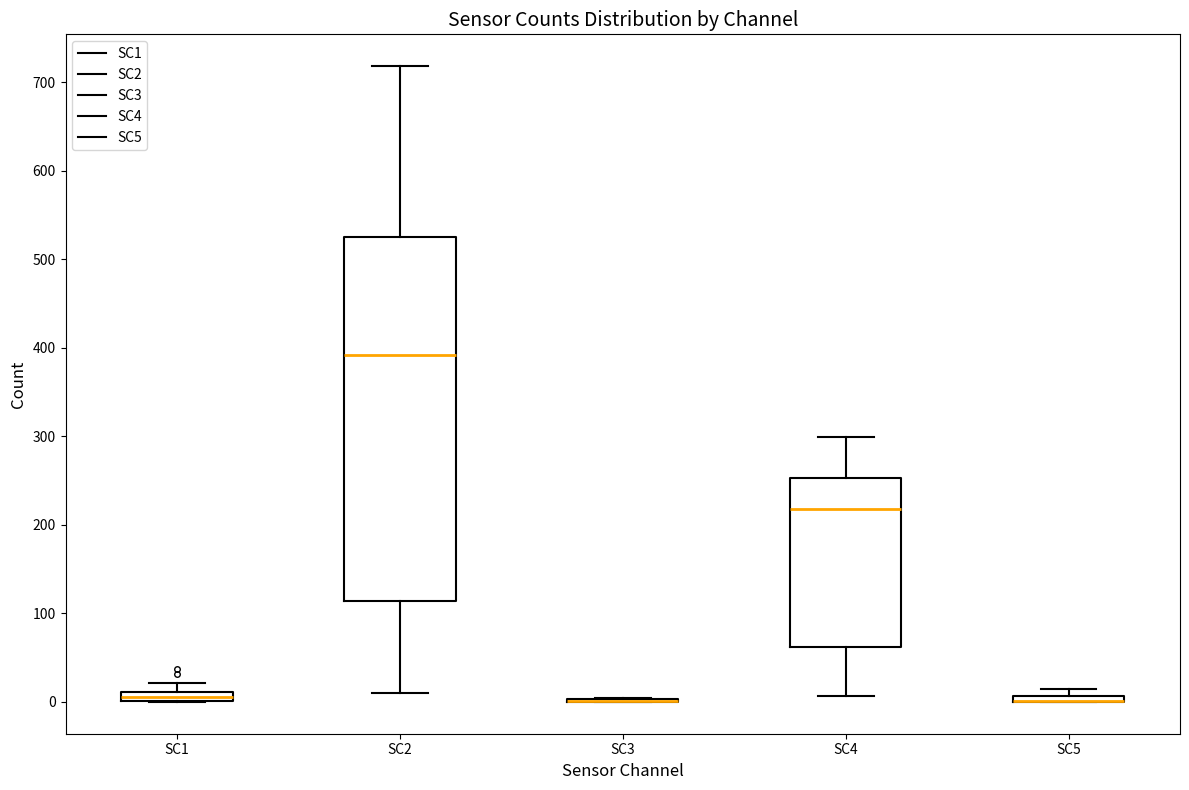

Where does the upper whisker of the box for SC4 end on the y-axis? The values are not printed on the chart, so give them approximately, as read against the axis.

300